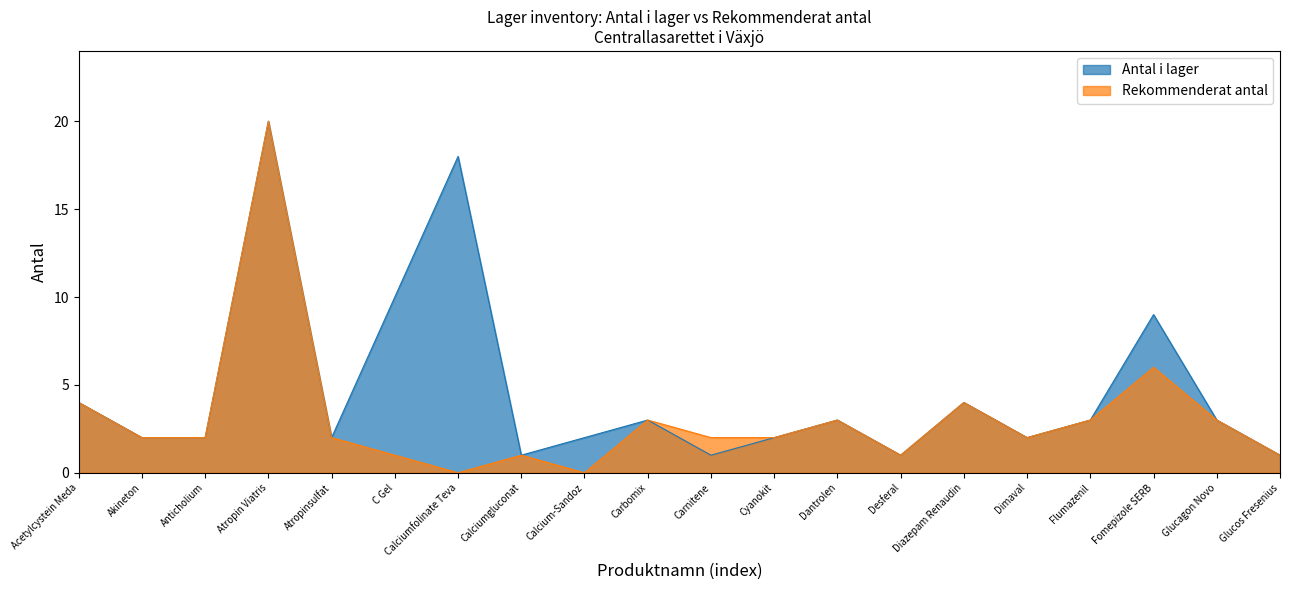

True or false: Antal i lager has a value of 2 at Akineton.

True